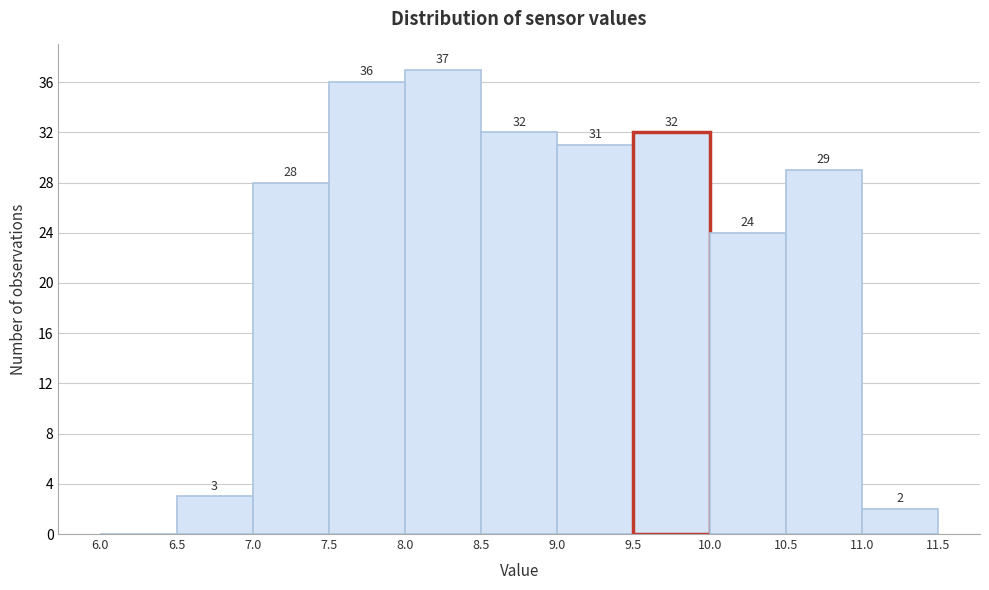

Which range on the x-axis has the tallest bar?

8.0 to 8.5